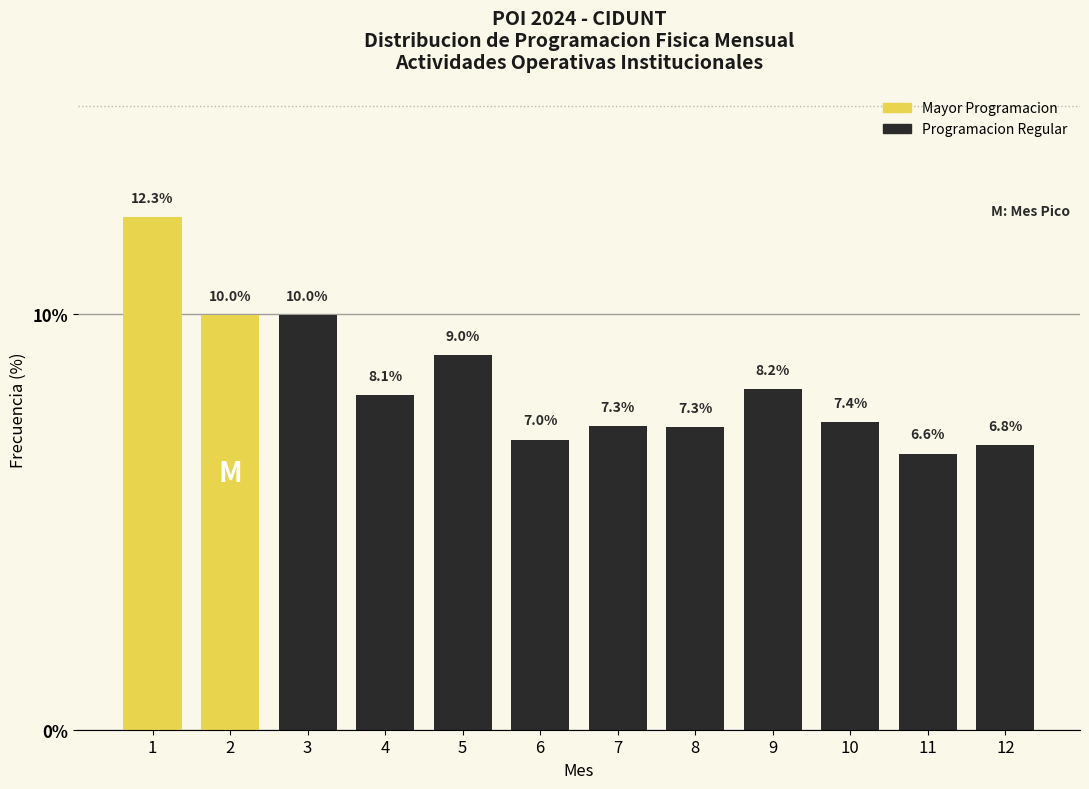

Reading left to right, what are all the values shown in this chart?

1=12.3	2=10.0	3=10.0	4=8.1	5=9.0	6=7.0	7=7.3	8=7.3	9=8.2	10=7.4	11=6.6	12=6.8